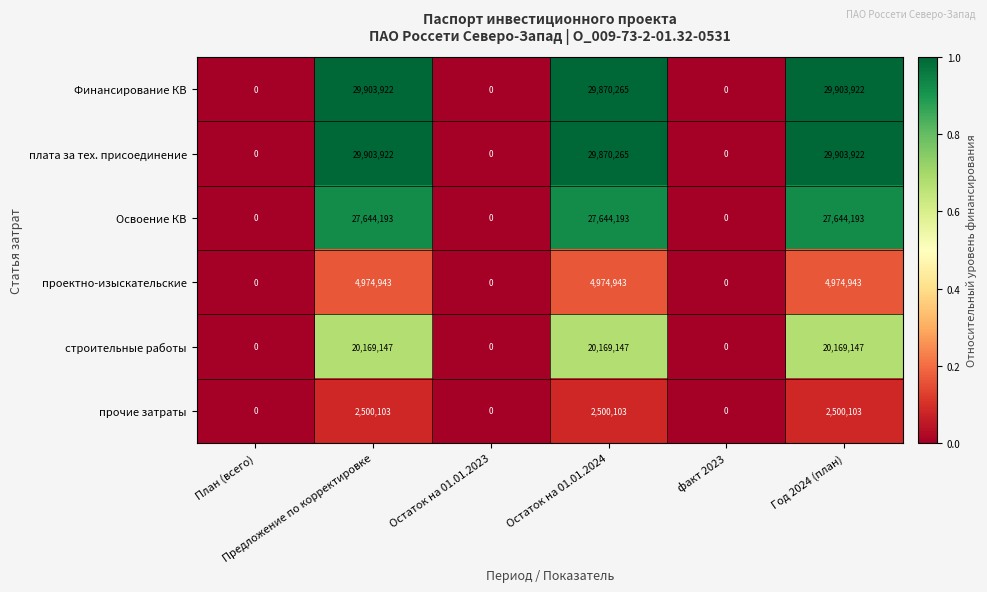

At how many categories does at least one series exceed 27425316?

3